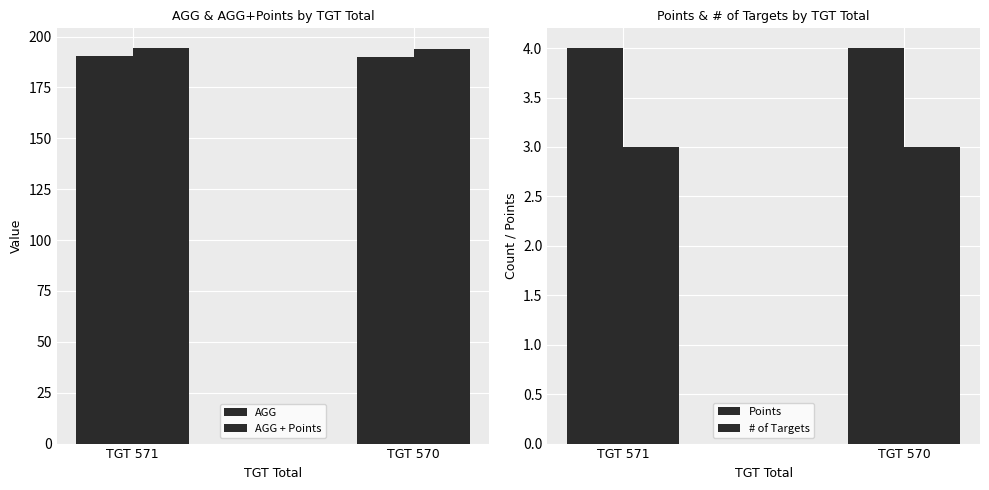

Where is AGG nearest to the value 190?

TGT 570